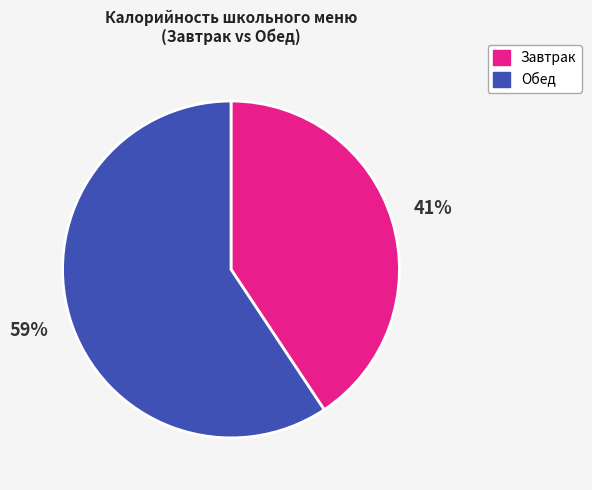

Count the number of slices in the pie.

2